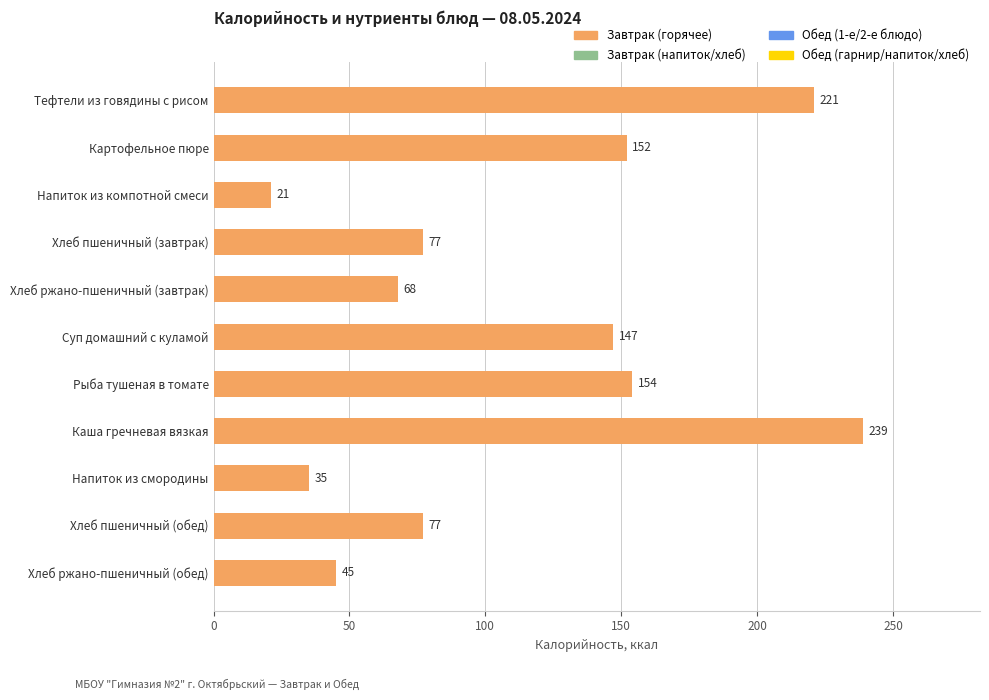

What is the minimum value shown in the chart?

21